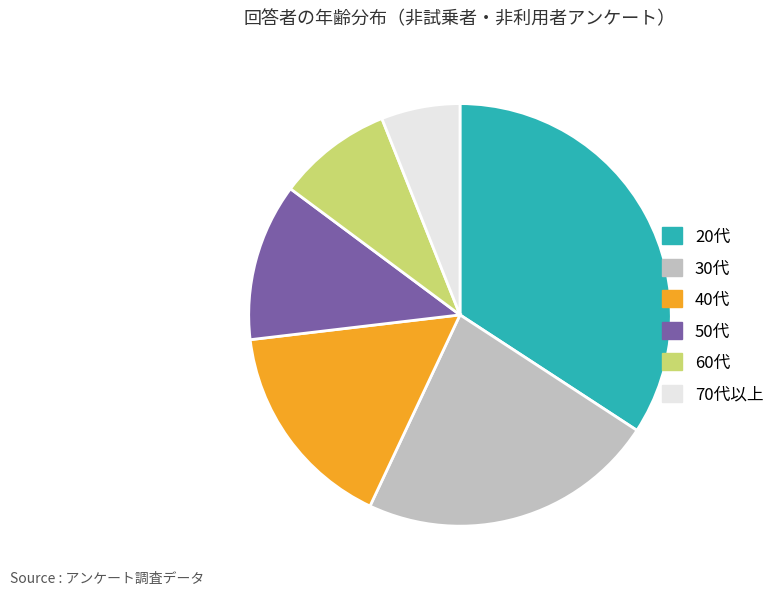

Rank the categories by value from lowest to highest.

70代以上, 60代, 50代, 40代, 30代, 20代